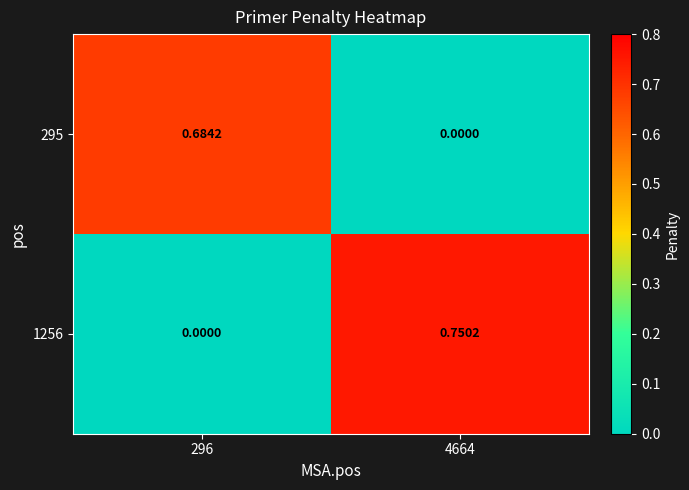

How many data points in 295 are above 0?

1